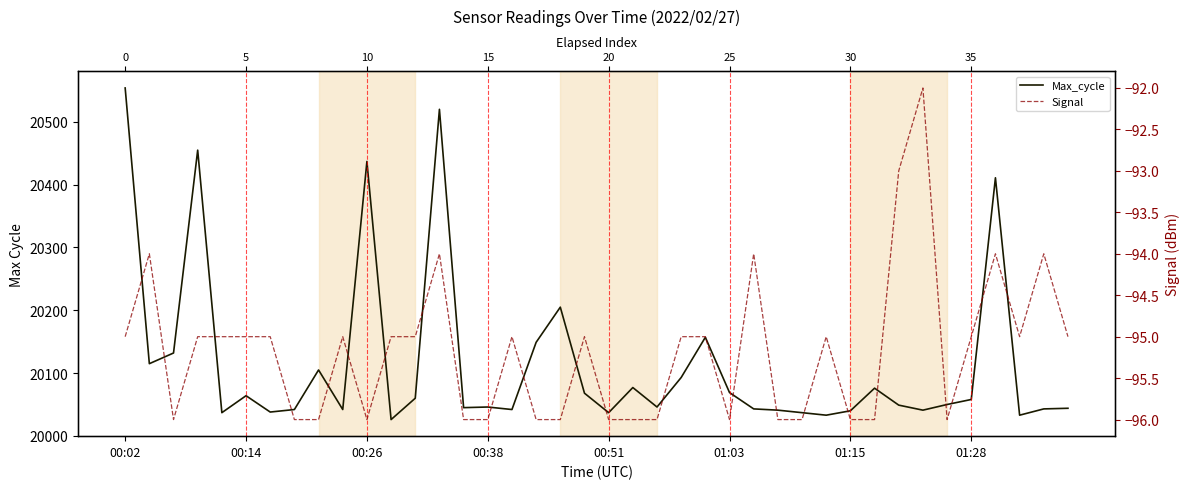

How many distinct data groups are displayed?

2